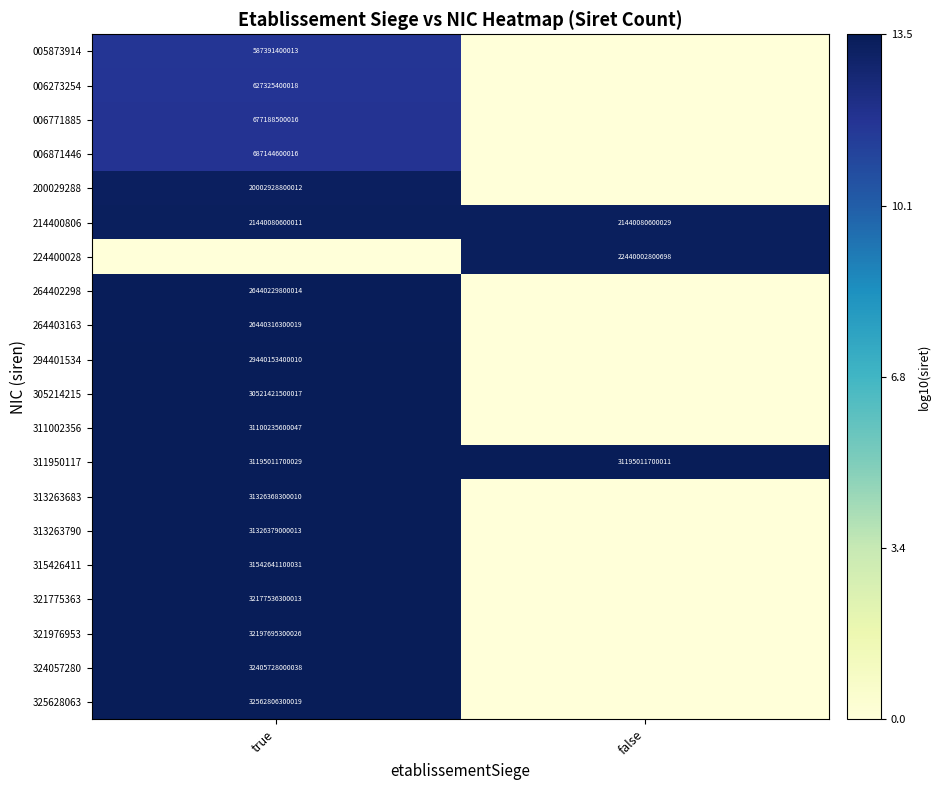

True or false: 324057280 has a value of 32405728000038 at true.

True